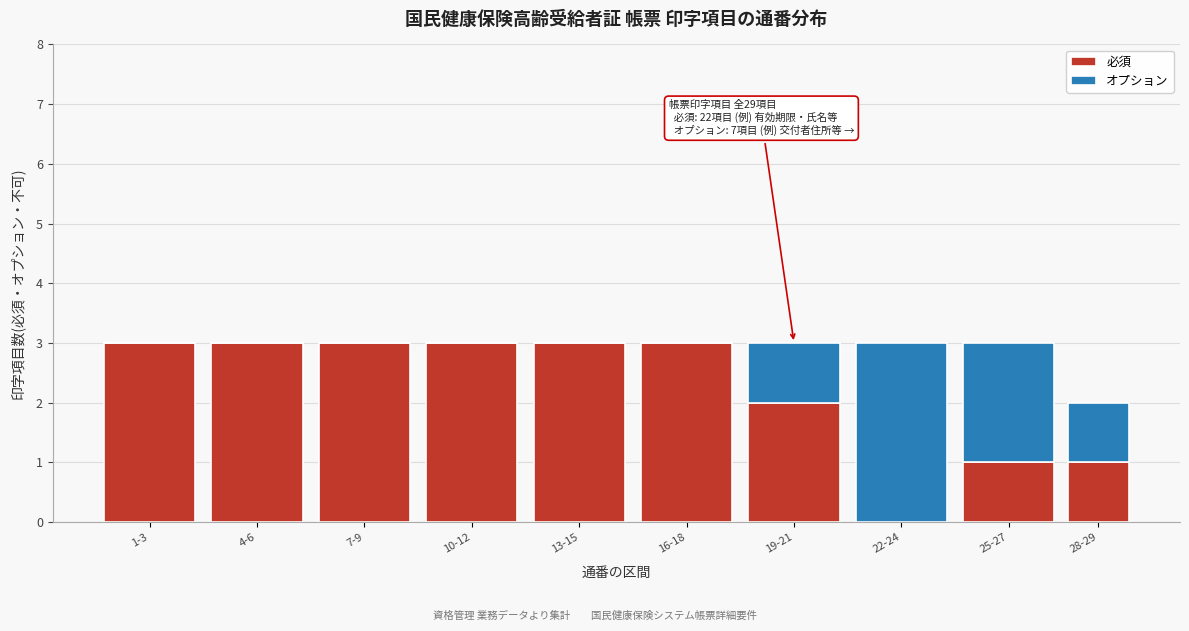

Reading left to right, what are the values for 必須?

1-3=3	4-6=3	7-9=3	10-12=3	13-15=3	16-18=3	19-21=2	22-24=0	25-27=1	28-29=1